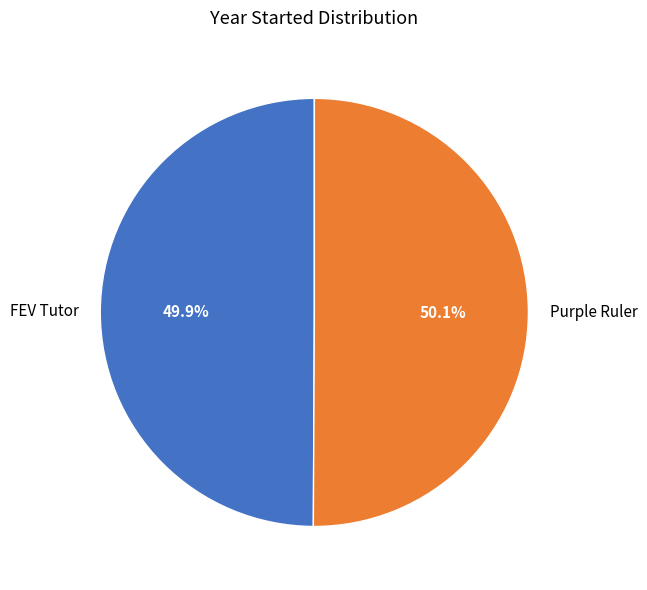

Do Purple Ruler and FEV Tutor together represent more than half of the pie?

Yes